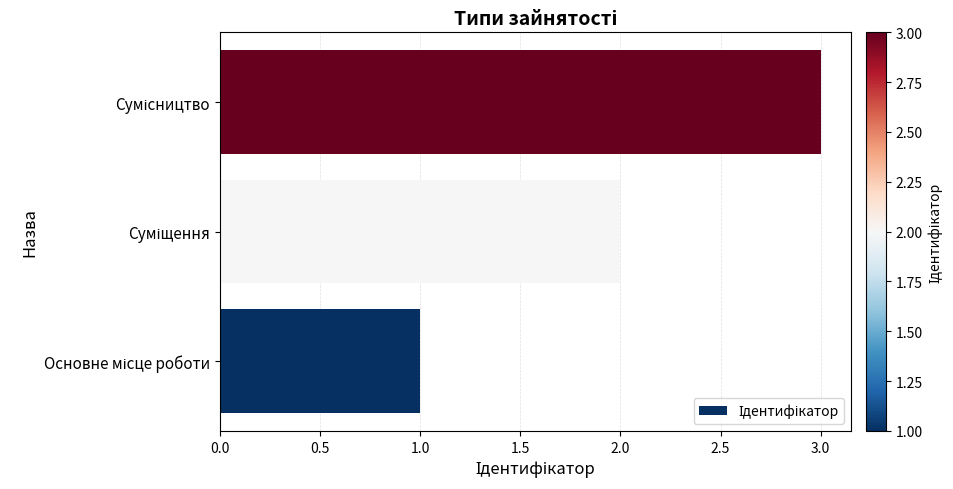

What is the sum of all values?

6